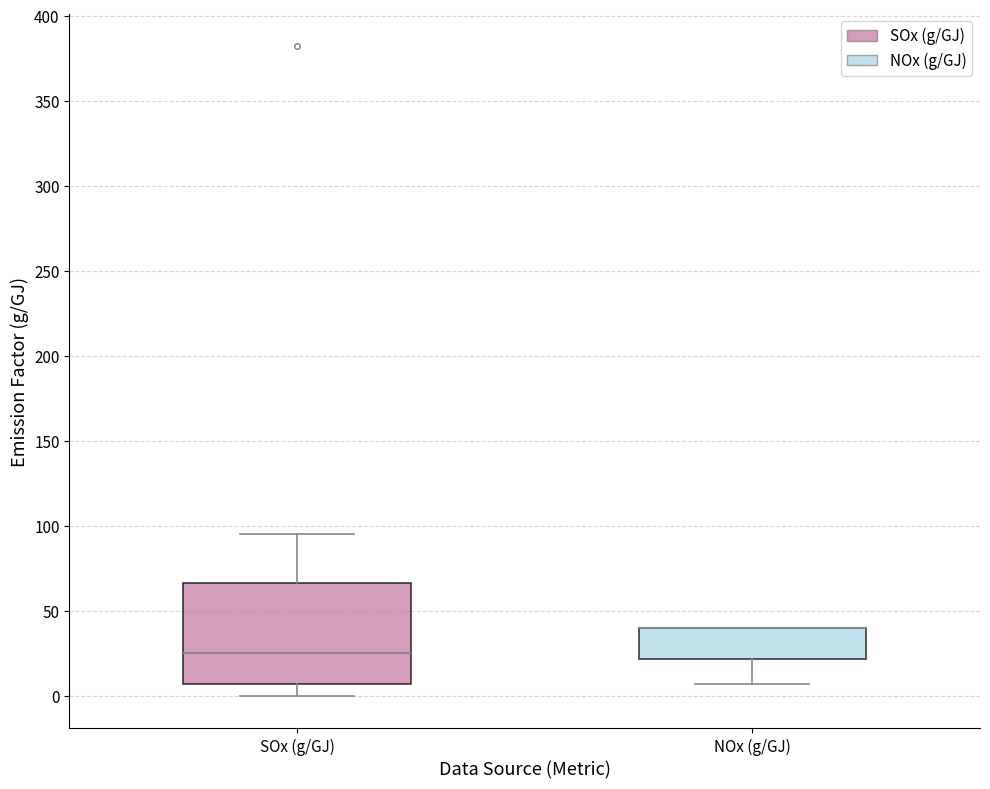

Reading left to right, transcribe this box plot: for each box, give where its median line is, the range the box spans, and where its two whiskers end, as read against the y-axis. The values are not printed on the chart, so give them approximately, as read against the axis.

SOx (g/GJ): median 25, box 5 to 65, whiskers 0 to 95
NOx (g/GJ): median 40 (drawn on the box's upper edge), box 20 to 40, whiskers 5 to 40